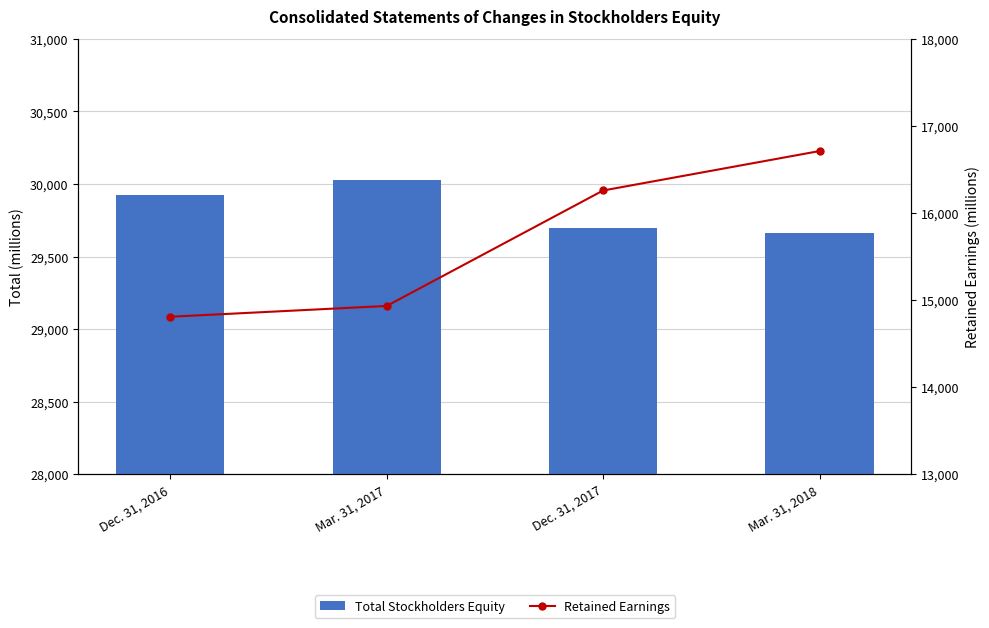

How many values in the Retained Earnings series are below 16259?

2